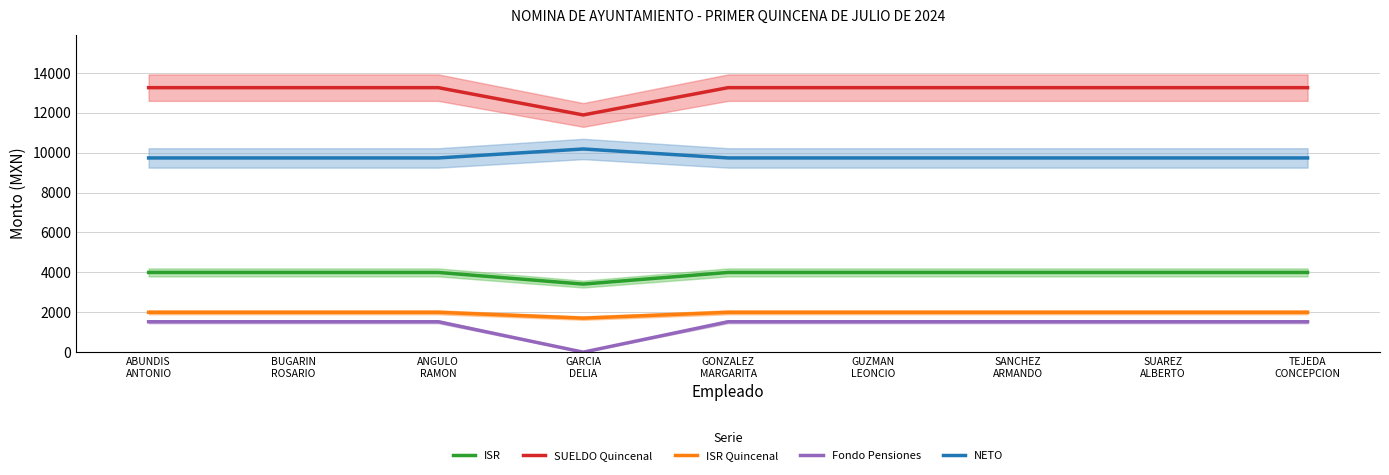

Where does the ISR series first go above 3997?

ABUNDIS
ANTONIO